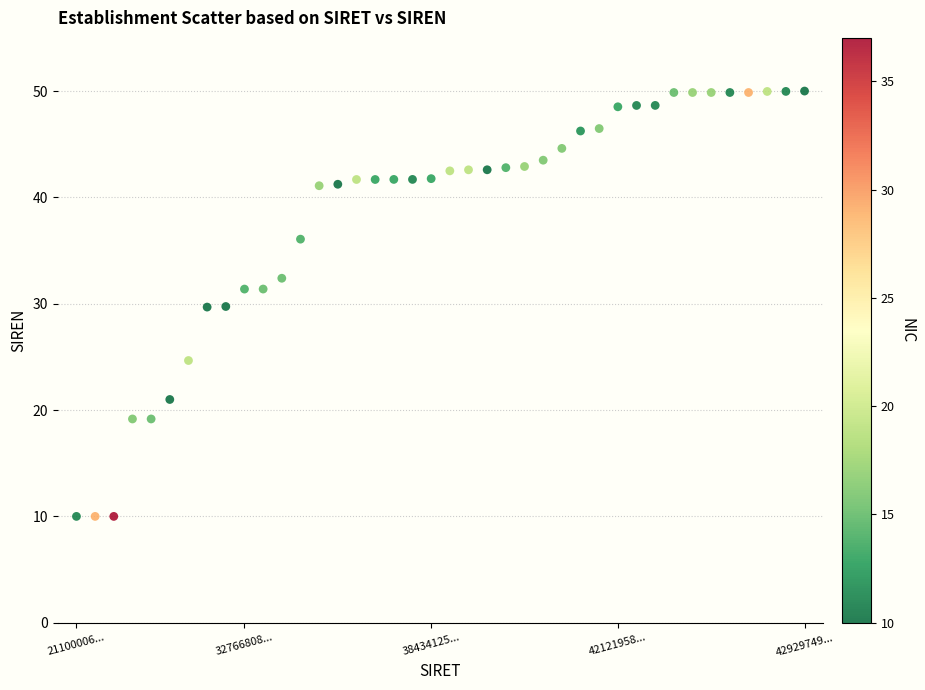

What is the range of Y values (max minus min)?

40.0